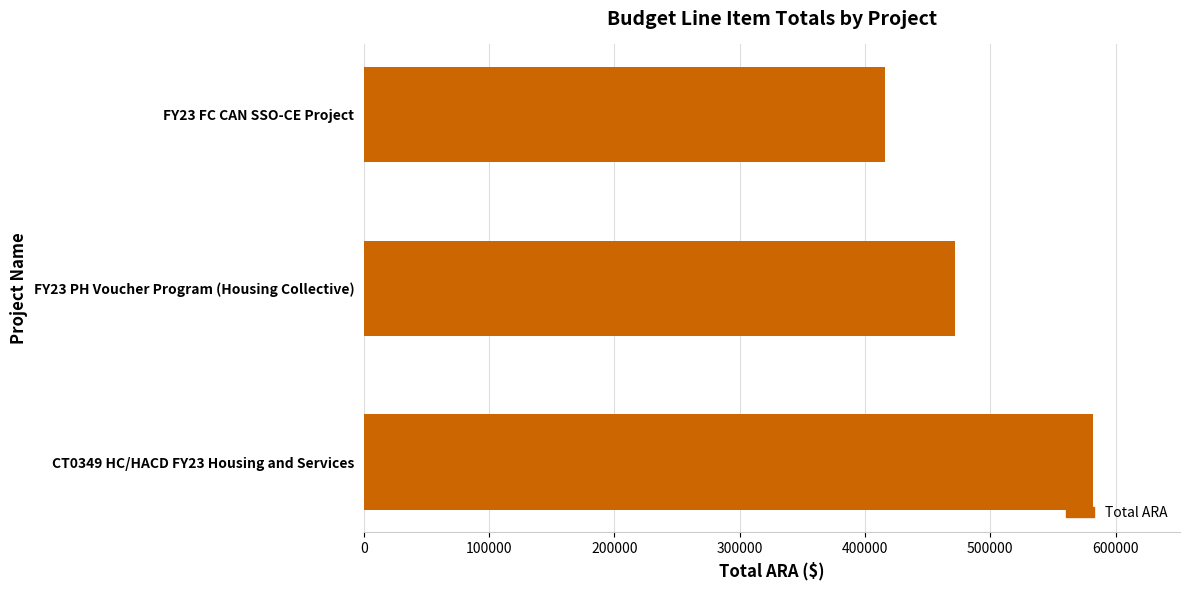

Which category has the lowest value across all series?

FY23 FC CAN SSO-CE Project